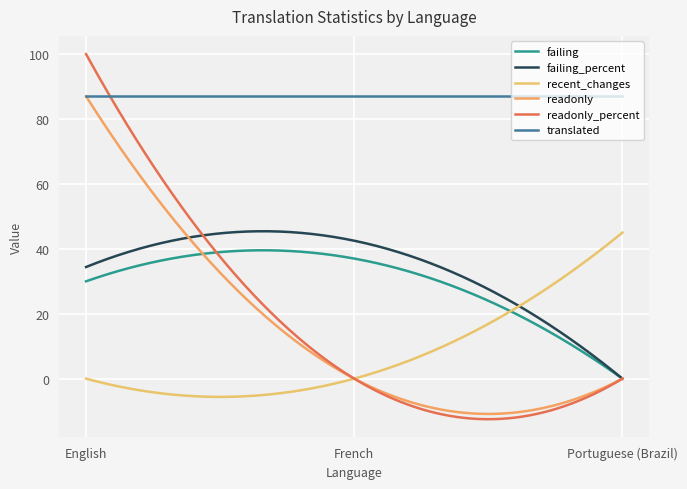

Does the chart have visible grid lines?

Yes